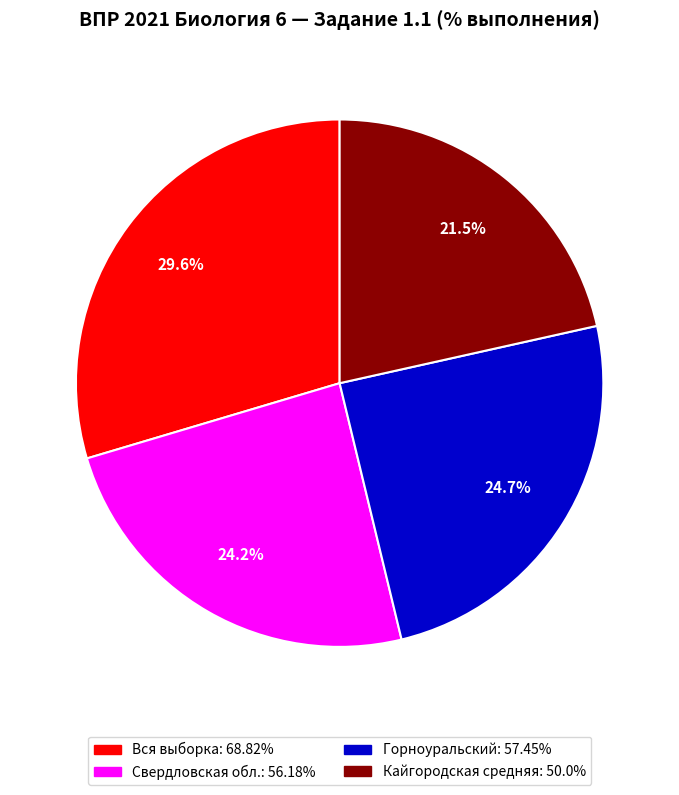

What is the ratio of the value at Вся выборка to the value at Горноуральский?

1.2